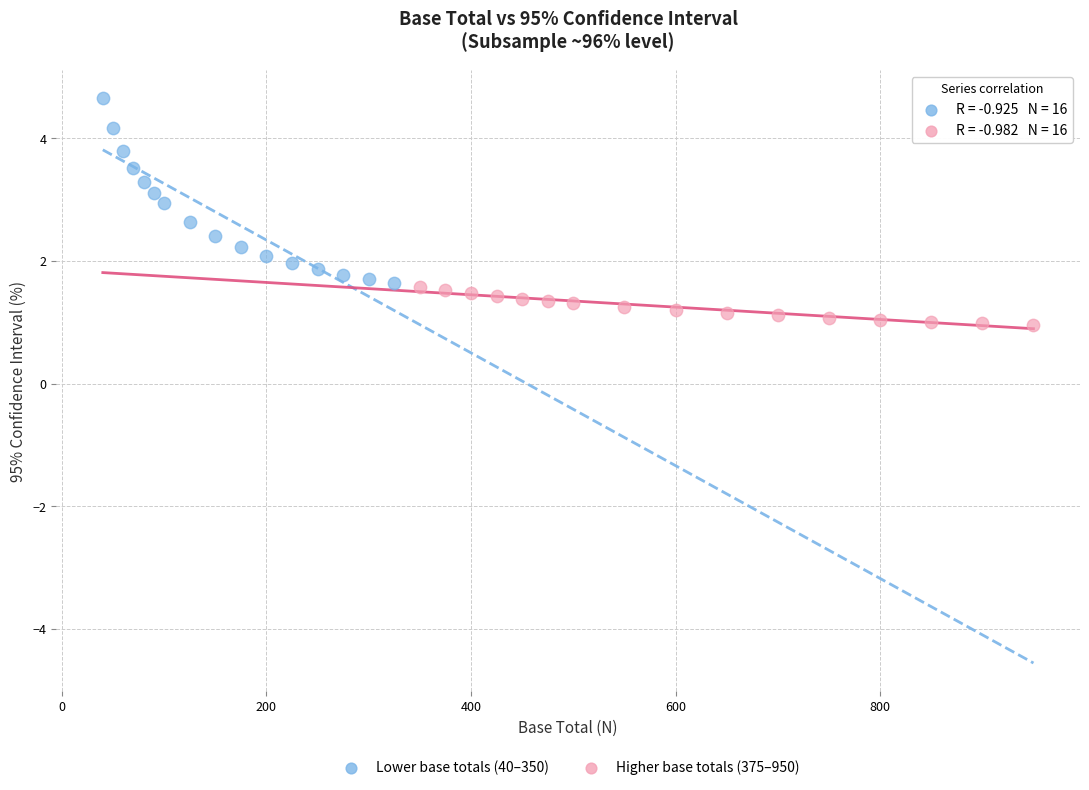

Which series has the widest spread of Y values?

Lower base totals (40–350)